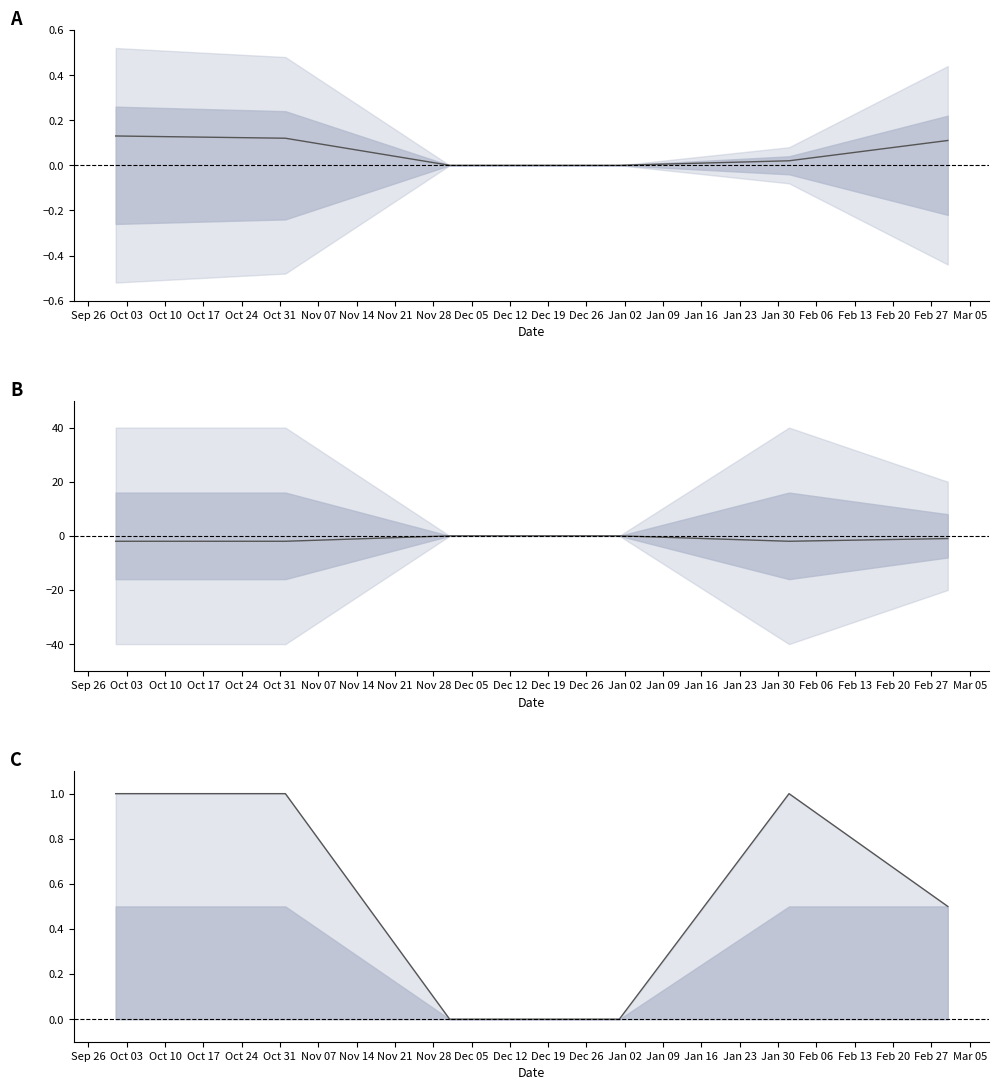

What is the average value of the Accesses series?

0.1